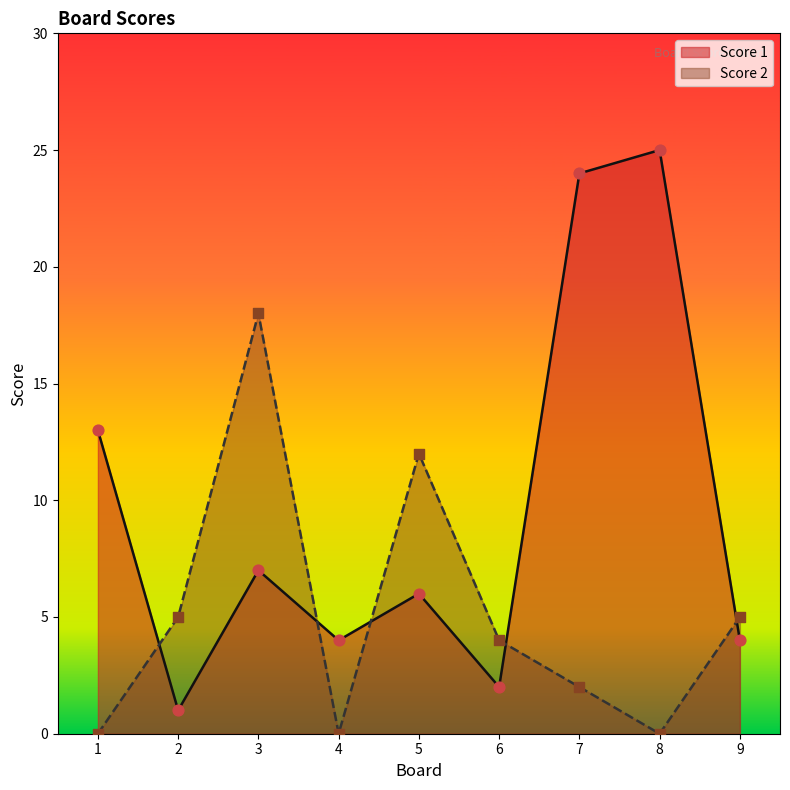

What is the total value across all series at 2?

6